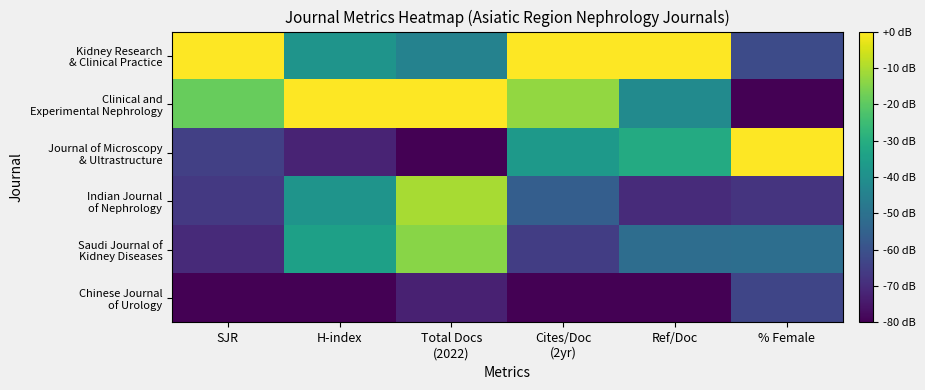

What is the spread (max minus min) of values at SJR?

80.0